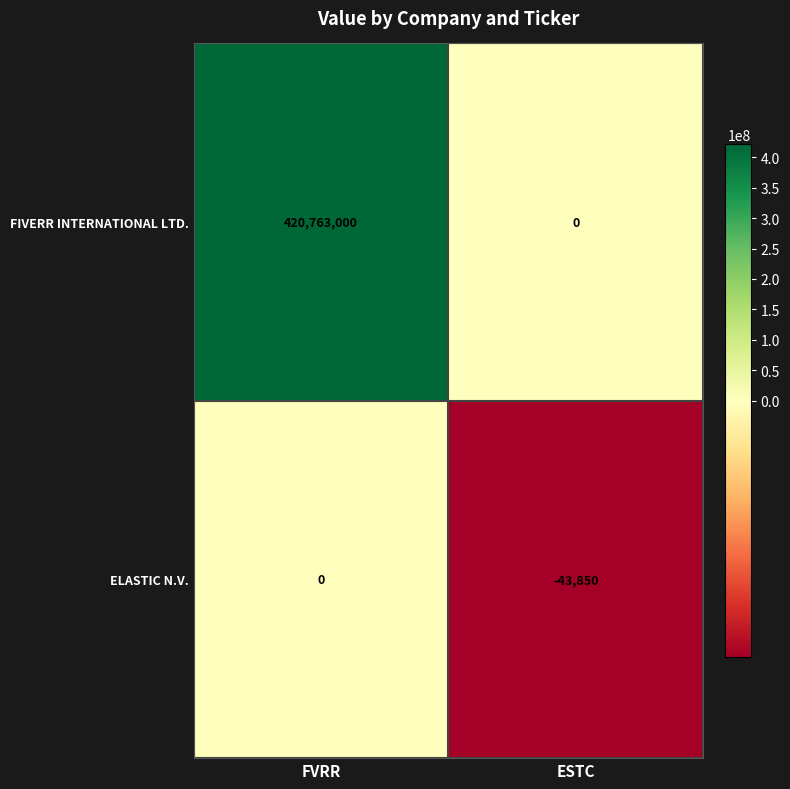

What is the sum of the ELASTIC N.V. values at FVRR and ESTC?

-43850